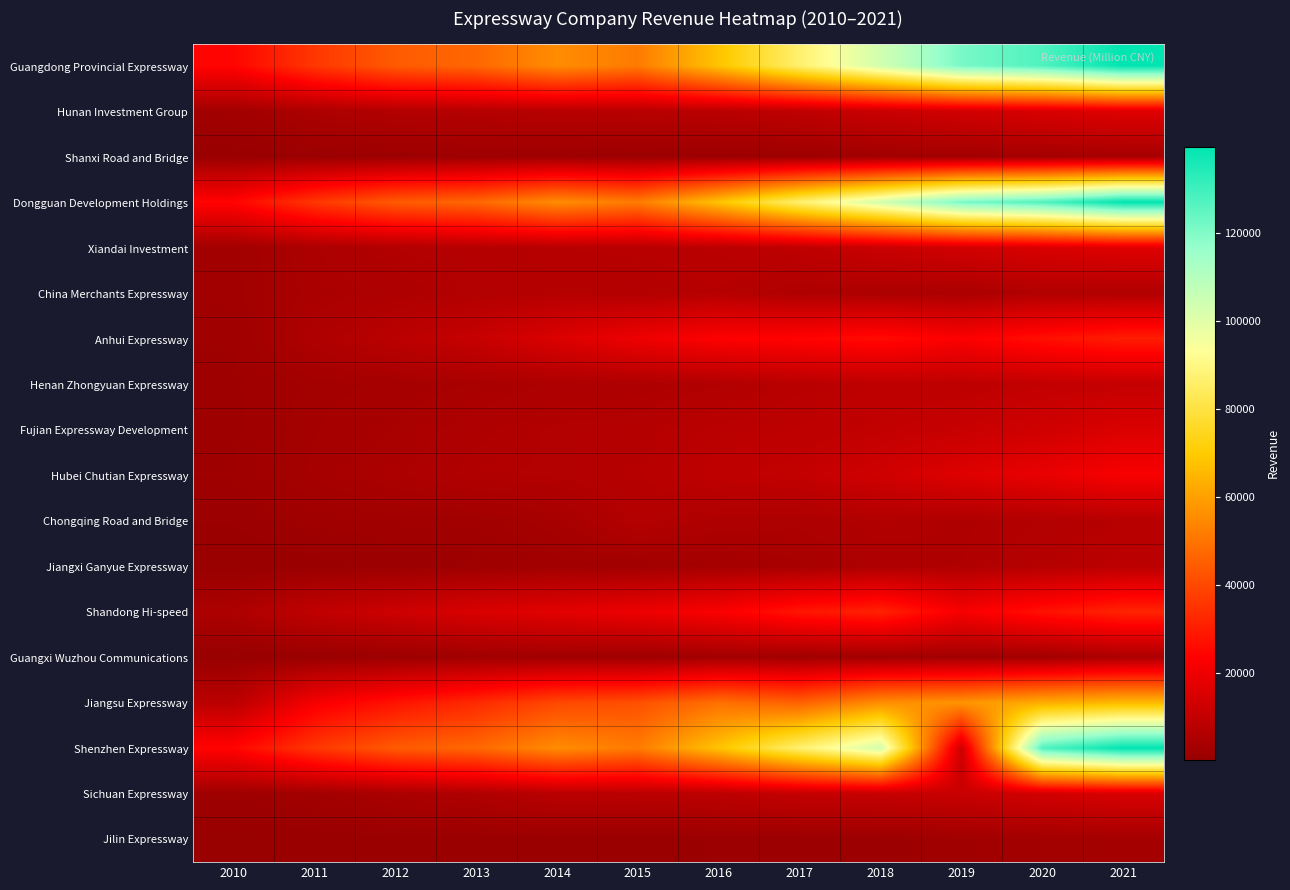

Reading right to left, what are all the values shown in this chart?

Guangdong Provincial Expressway: 2021=139727	2020=127497	2019=121320	2018=103499	2017=86724	2016=68168	2015=51672	2014=55624	2013=47213	2012=44200	2011=36053	2010=24675
Hunan Investment Group: 2021=16503	2020=15169	2019=13356	2018=11517	2017=9144	2016=8021	2015=7591	2014=7333	2013=6880	2012=6299	2011=4894	2010=2507
Shanxi Road and Bridge: 2021=3664	2020=3059	2019=2543	2018=2416	2017=1632	2016=1410	2015=1303	2014=1777	2013=1807	2012=1390	2011=1104	2010=644
Dongguan Development Holdings: 2021=139727	2020=127497	2019=121320	2018=103499	2017=86724	2016=68168	2015=51672	2014=55624	2013=47213	2012=44200	2011=36053	2010=24675
Xiandai Investment: 2021=16503	2020=15169	2019=13356	2018=11517	2017=9144	2016=8021	2015=7591	2014=7333	2013=6880	2012=6299	2011=4894	2010=2507
China Merchants Expressway: 2021=5928	2020=6060	2019=4676	2018=4939	2017=5463	2016=7300	2015=6507	2014=6996	2013=6446	2012=5195	2011=4410	2010=2543
Anhui Expressway: 2021=30230	2020=27083	2019=22975	2018=26175	2017=24394	2016=23322	2015=19967	2014=15701	2013=10866	2012=8147	2011=5385	2010=1967
Henan Zhongyuan Expressway: 2021=10345	2020=9899	2019=8734	2018=8911	2017=7704	2016=6197	2015=5250	2014=5072	2013=4182	2012=3496	2011=2961	2010=1713
Fujian Expressway Development: 2021=15516	2020=12934	2019=11025	2018=9850	2017=8810	2016=8162	2015=6880	2014=6447	2013=5475	2012=4194	2011=3244	2010=1761
Hubei Chutian Expressway: 2021=22180	2020=18798	2019=16366	2018=12858	2017=10112	2016=9227	2015=7227	2014=6471	2013=6119	2012=4789	2011=3469	2010=1941
Chongqing Road and Bridge: 2021=7362	2020=6300	2019=5565	2018=6198	2017=5149	2016=5392	2015=6758	2014=3696	2013=2509	2012=2460	2011=2089	2010=1193
Jiangxi Ganyue Expressway: 2021=8312	2020=6949	2019=5768	2018=5216	2017=3949	2016=3290	2015=2522	2014=2516	2013=1669	2012=1135	2011=874	2010=445
Shandong Hi-speed: 2021=31824	2020=27413	2019=21948	2018=31329	2017=28448	2016=22769	2015=19621	2014=17299	2013=15254	2012=12202	2011=9428	2010=4988
Guangxi Wuzhou Communications: 2021=4878	2020=2803	2019=2634	2018=2559	2017=2502	2016=2660	2015=2005	2014=2423	2013=2234	2012=1333	2011=738	2010=296
Jiangsu Expressway: 2021=65806	2020=62892	2019=57429	2018=55944	2017=45719	2016=49229	2015=41744	2014=39858	2013=33090	2012=27820	2011=21649	2010=8194
Shenzhen Expressway: 2021=139727	2020=127497	2019=12130	2018=103499	2017=86724	2016=68168	2015=51672	2014=55624	2013=47213	2012=44200	2011=36053	2010=24675
Sichuan Expressway: 2021=14847	2020=13439	2019=11250	2018=10705	2017=10335	2016=8523	2015=8085	2014=7800	2013=5666	2012=4316	2011=2483	2010=1777
Jilin Expressway: 2021=3187	2020=2764	2019=2386	2018=1314	2017=1231	2016=1176	2015=787	2014=1045	2013=971	2012=898	2011=751	2010=395